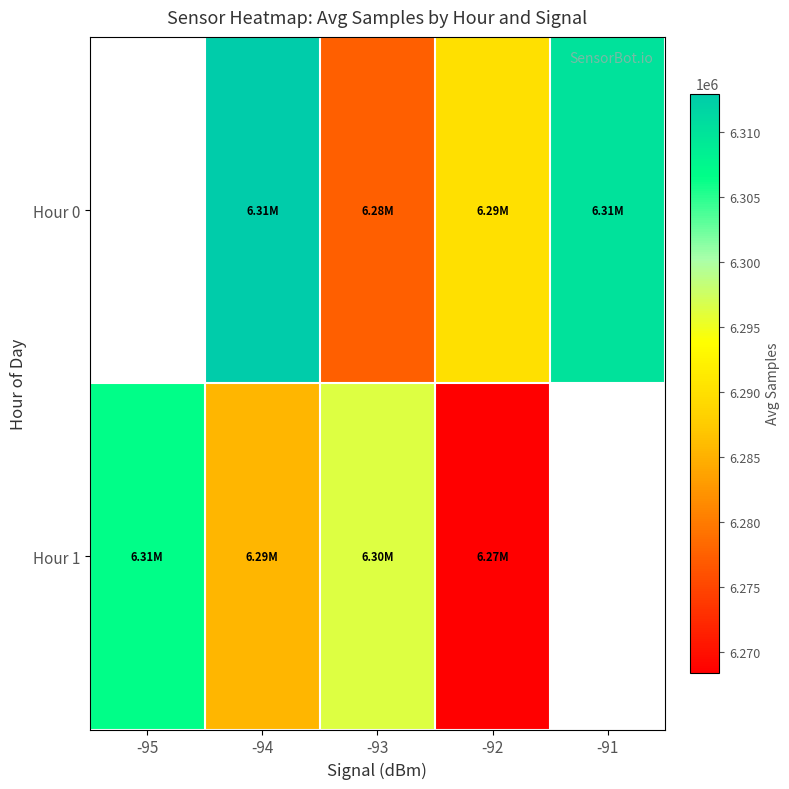

List the series in order of their peak value, lowest first.

Hour 0, Hour 1